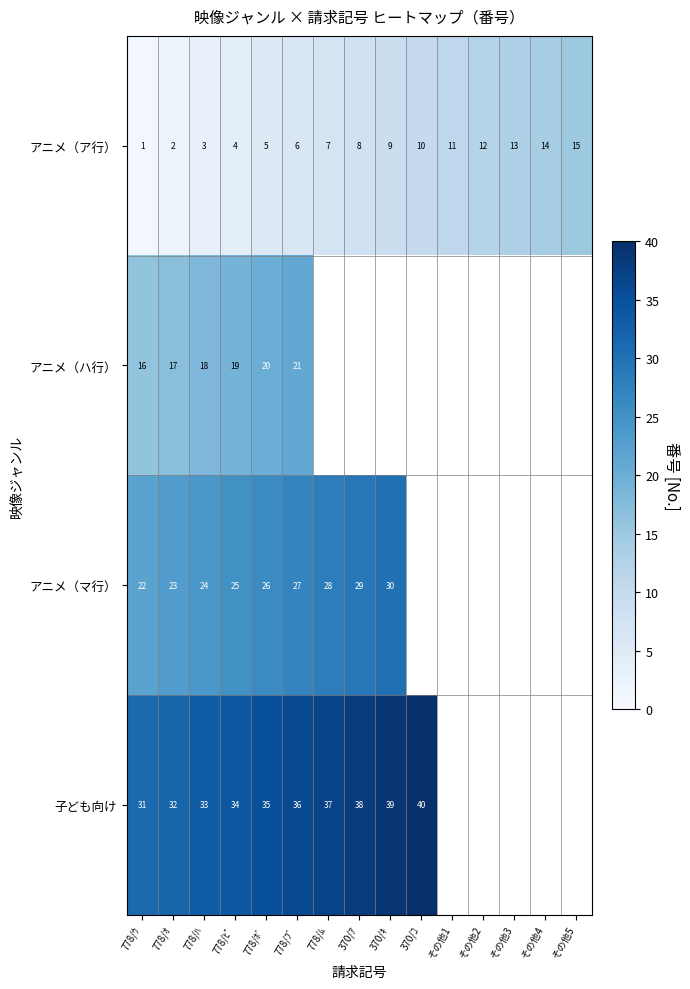

What is the maximum value shown in the chart?

40.0